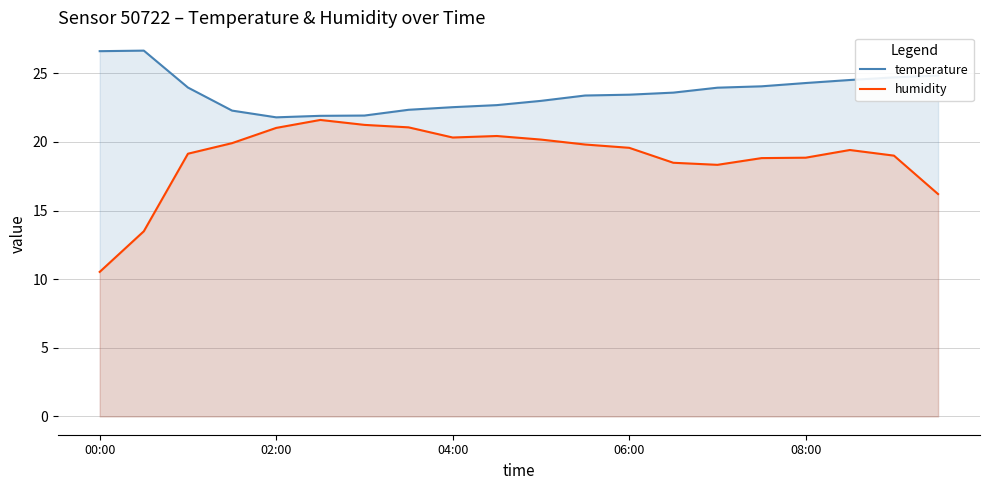

True or false: humidity has a value of 18.5 at 13.

True